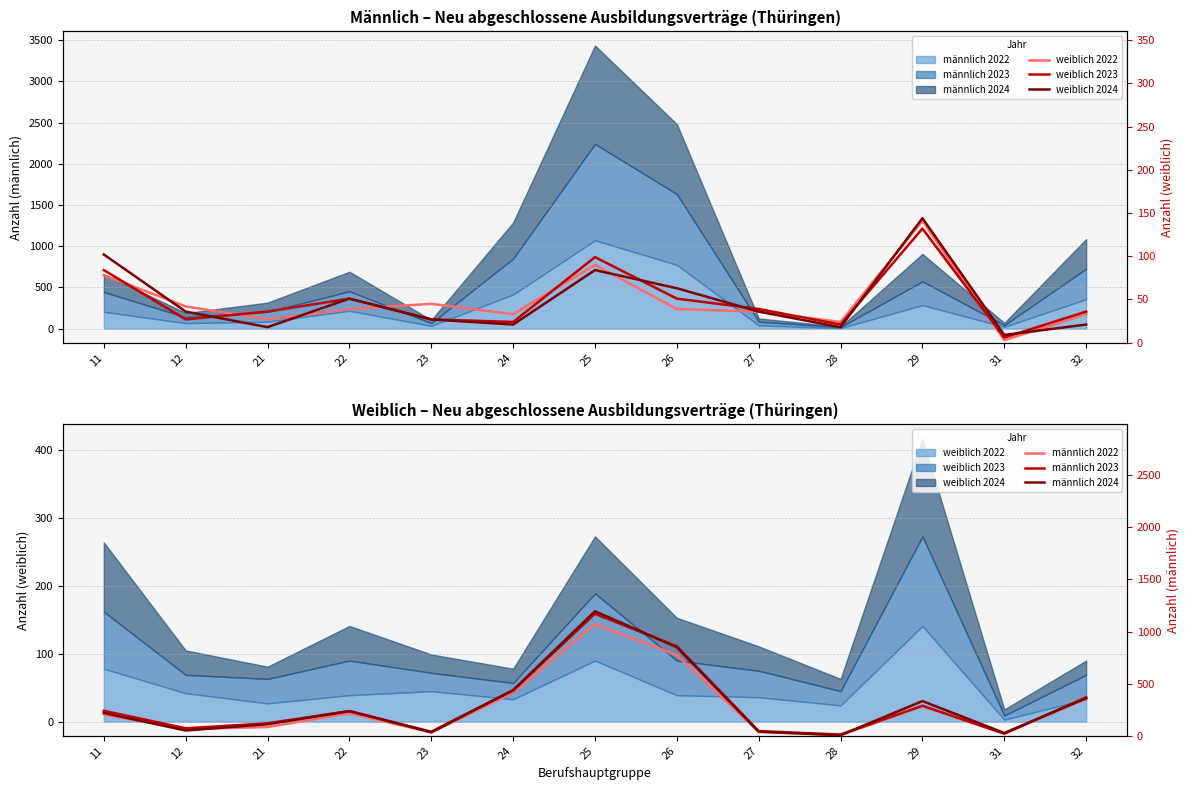

How many interior local peaks does the männlich 2024 series have?

3